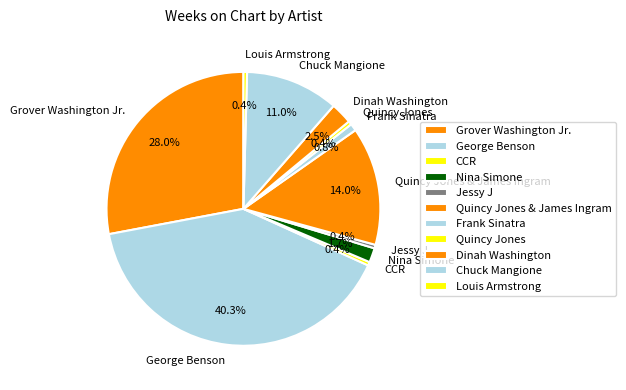

How much of the chart is everything except Quincy Jones?

99.6%